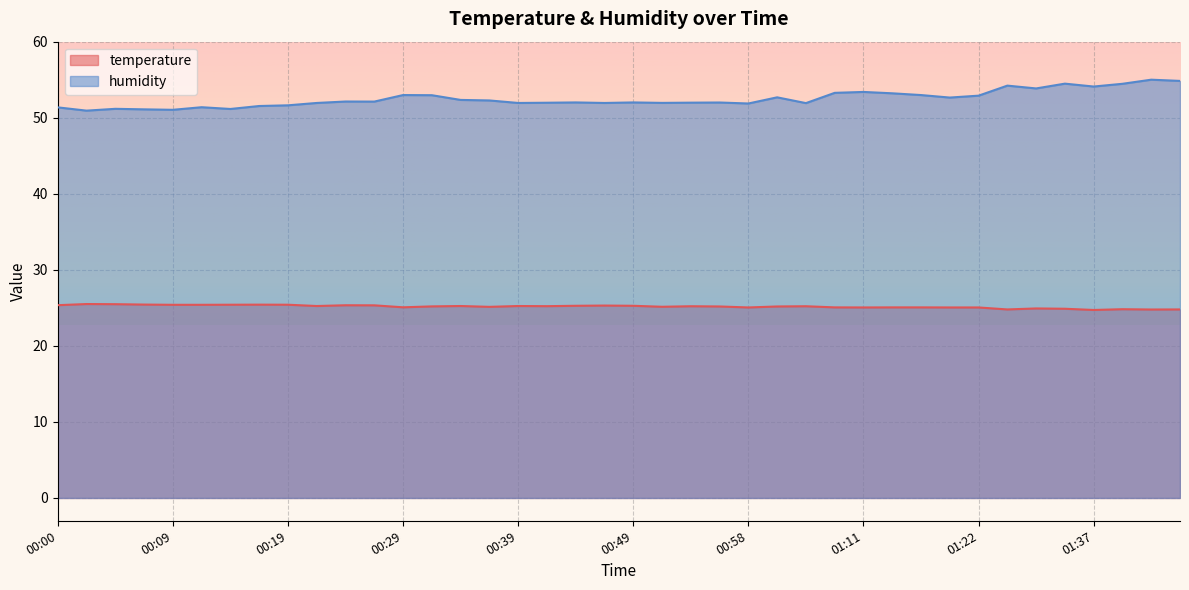

At how many categories does at least one series exceed 24?

40